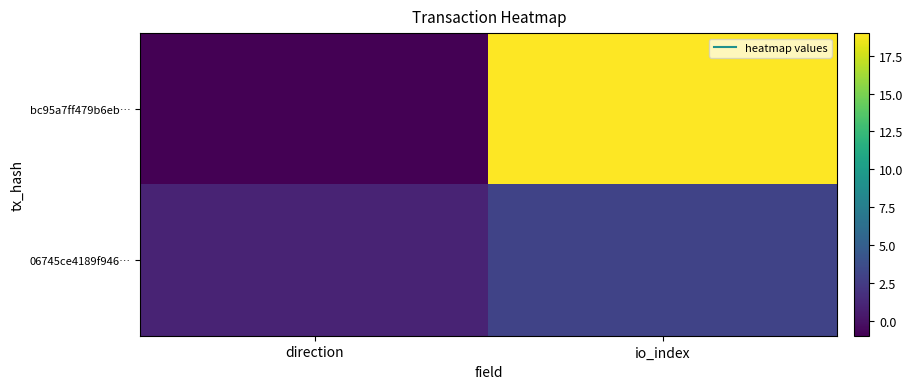

Which series has the largest range (max minus min)?

bc95a7ff479b6eb…